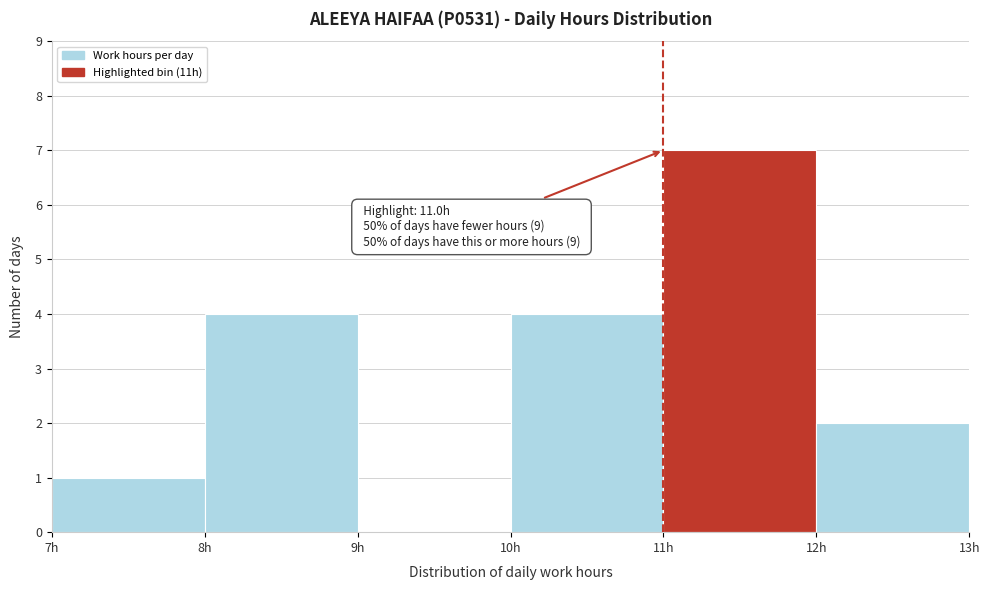

Over which range of the x-axis is the bar tallest?

11 to 12